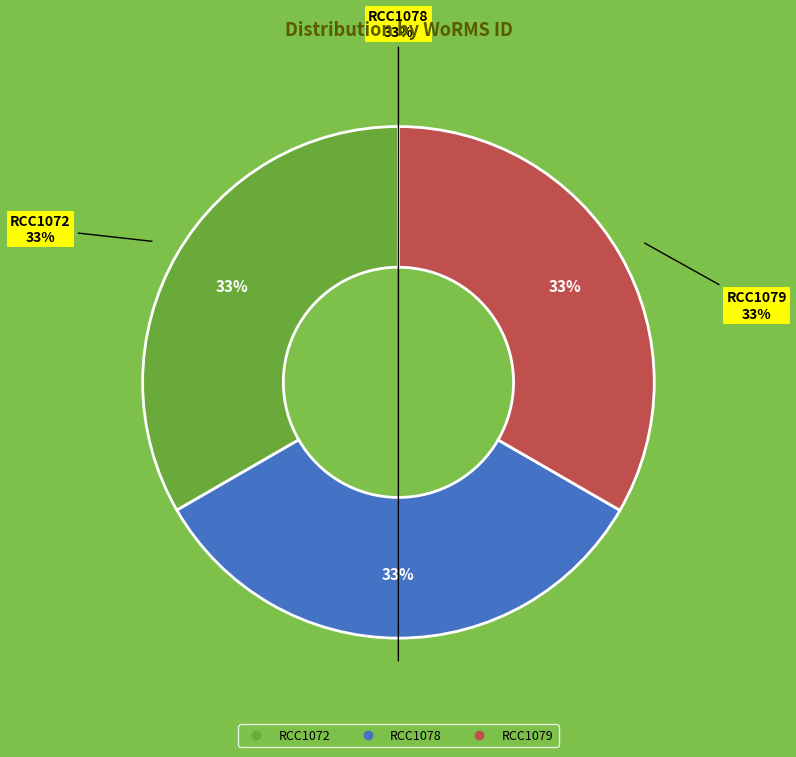

True or false: RCC1072 accounts for 33% of the total.

True